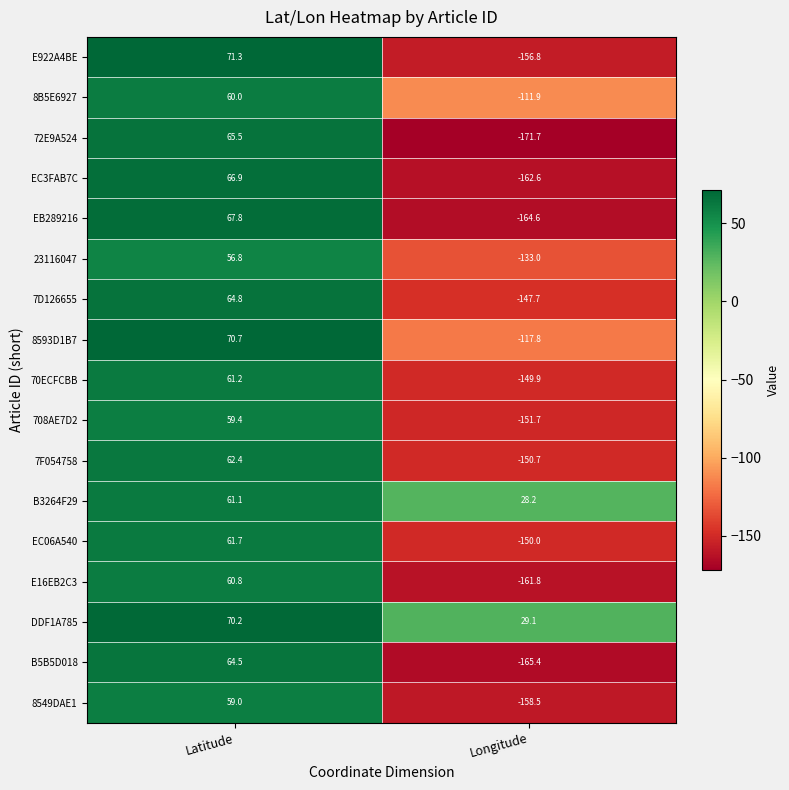

At Latitude, list the series in order from smallest to largest.

23116047, 8549DAE1, 708AE7D2, 8B5E6927, E16EB2C3, B3264F29, 70ECFCBB, EC06A540, 7F054758, B5B5D018, 7D126655, 72E9A524, EC3FAB7C, EB289216, DDF1A785, 8593D1B7, E922A4BE